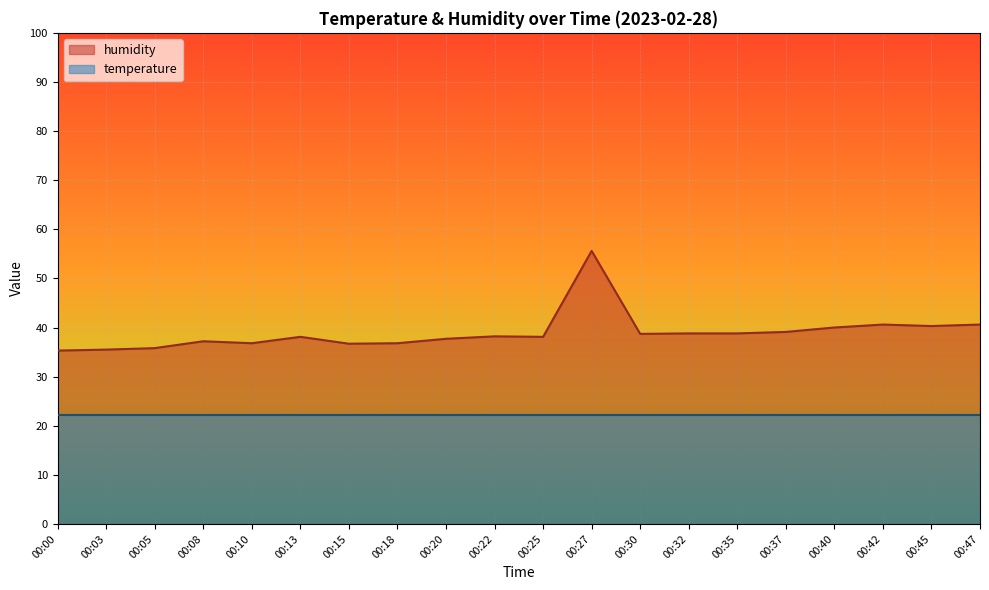

The value at 00:00 is 63.4. True or false?

False